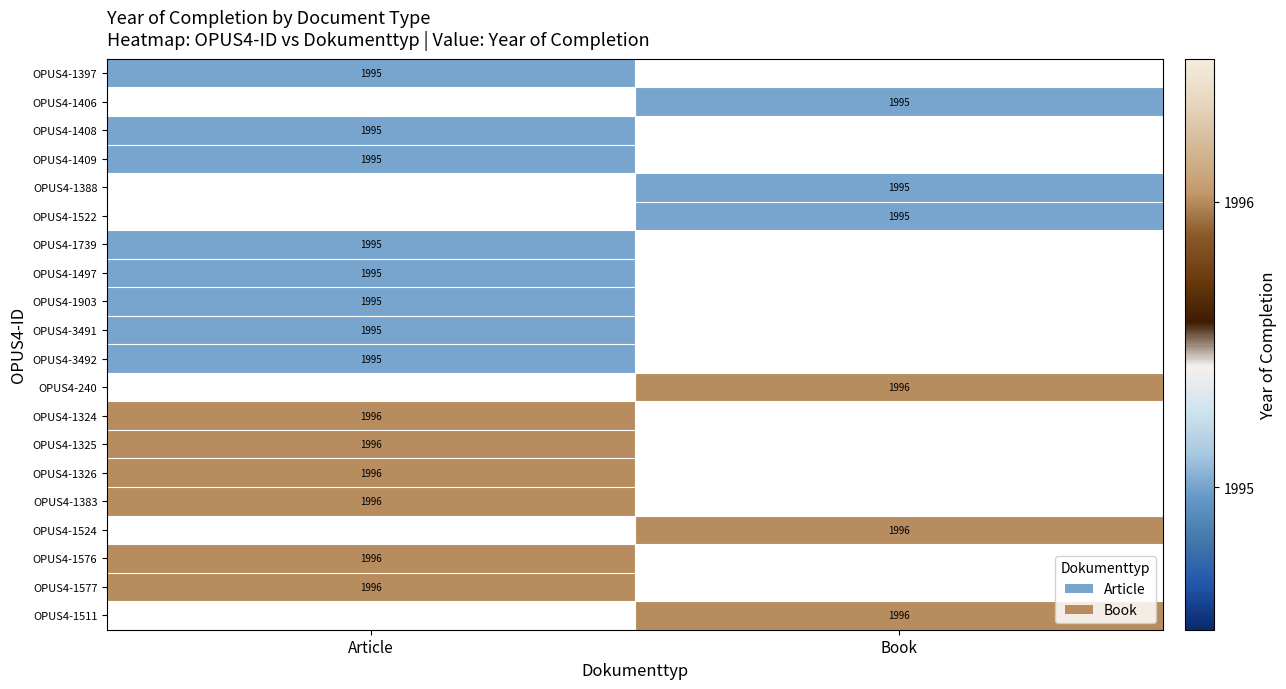

True or false: OPUS4-1524 has a value of 881 at Book.

False